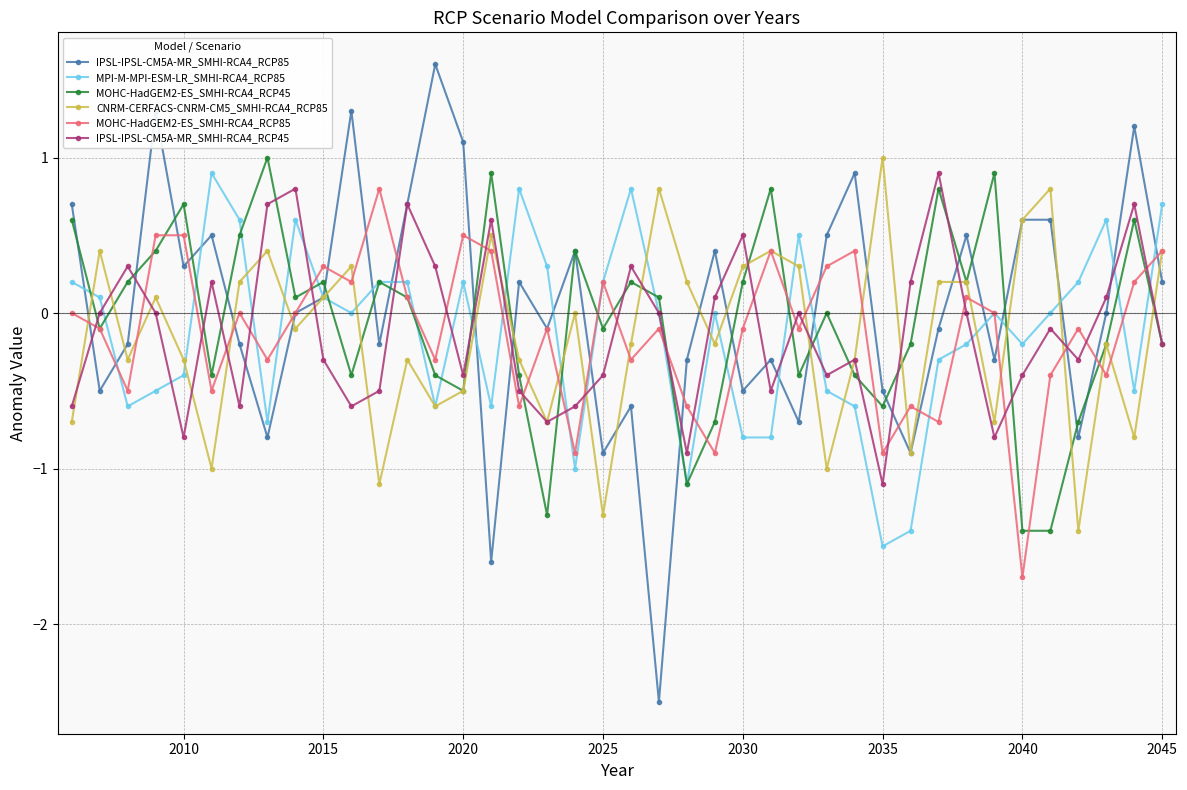

At how many categories does at least one series exceed -2?

40